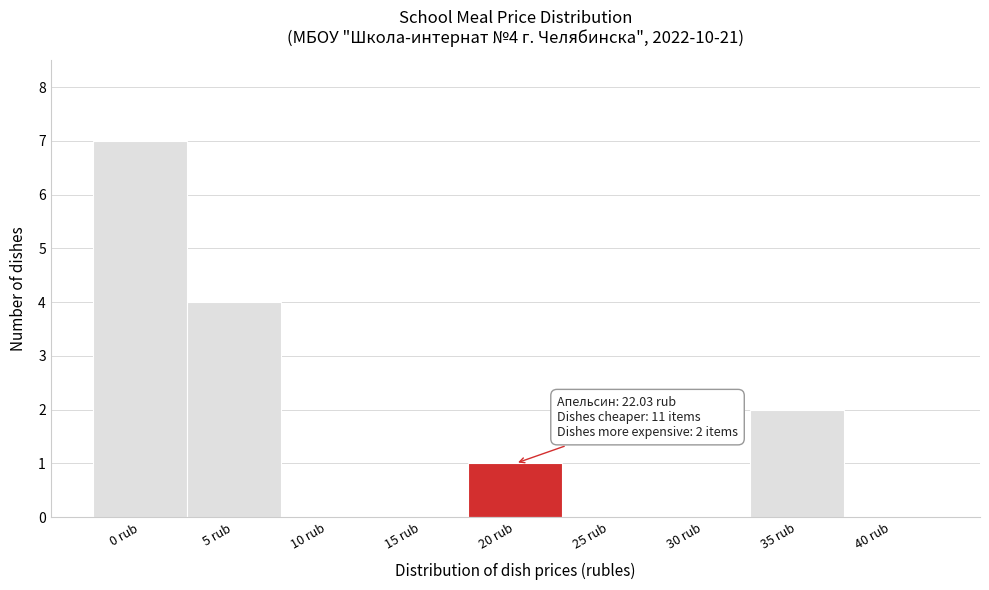

Reading left to right, list all the values displayed in this chart.

0 rub=7	5 rub=4	10 rub=0	15 rub=0	20 rub=1	25 rub=0	30 rub=0	35 rub=2	40 rub=0